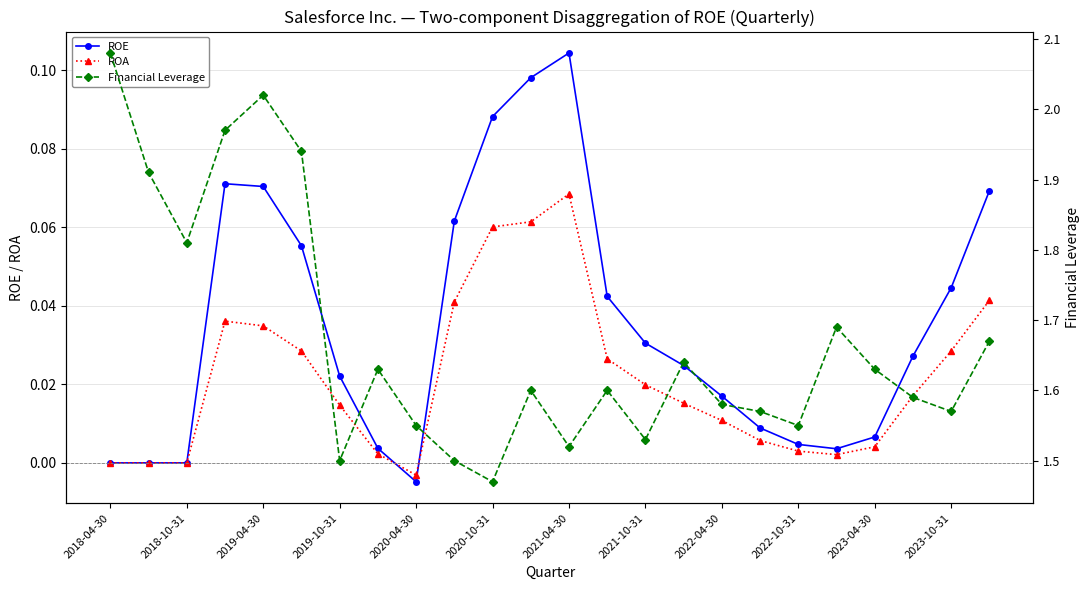

How many lines are shown in the chart?

3